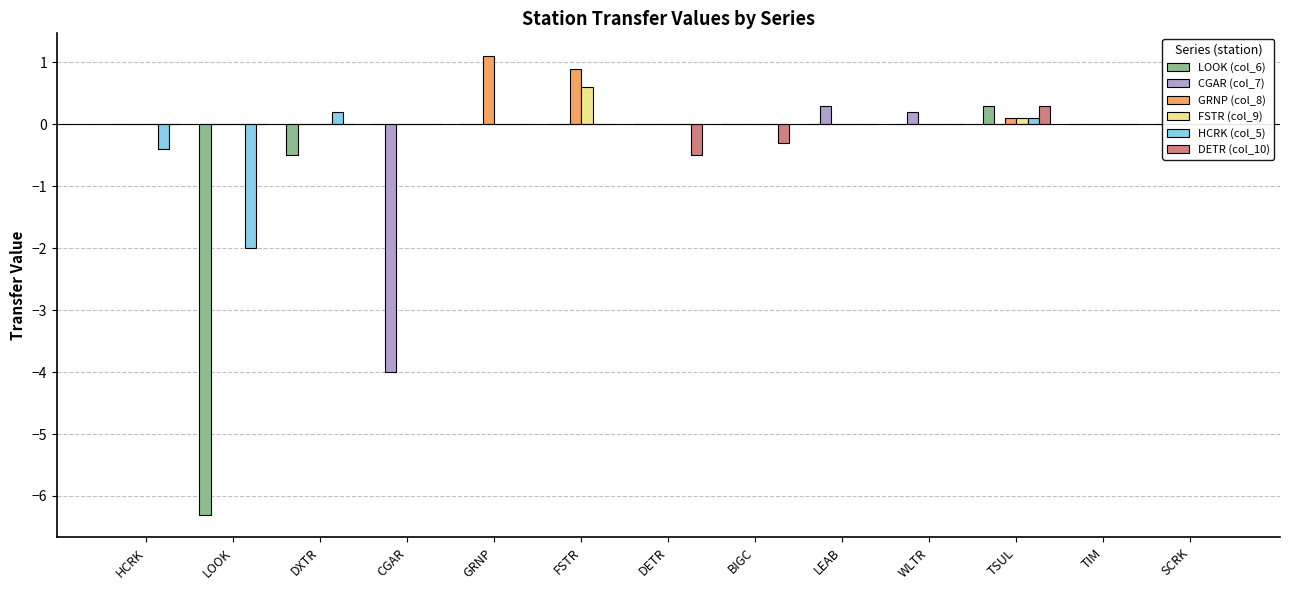

What is the average value of the GRNP (col_8) series?

0.2